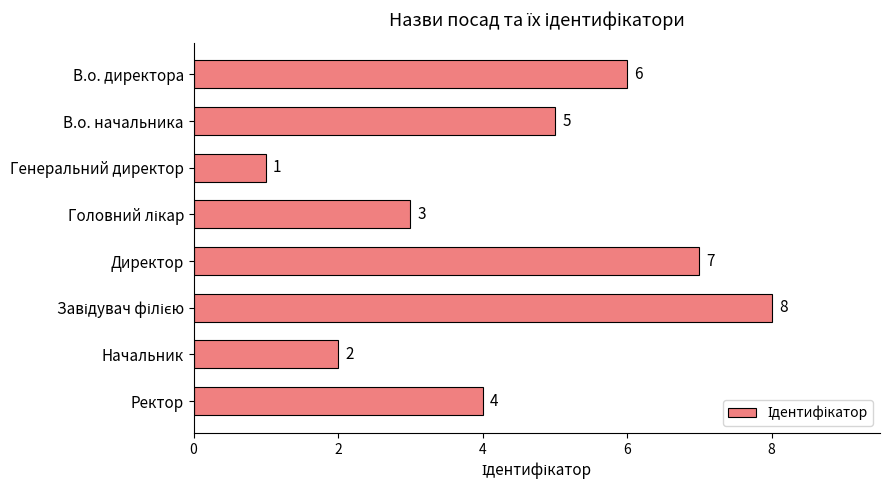

Is it true that the value at Директор is 4?

False